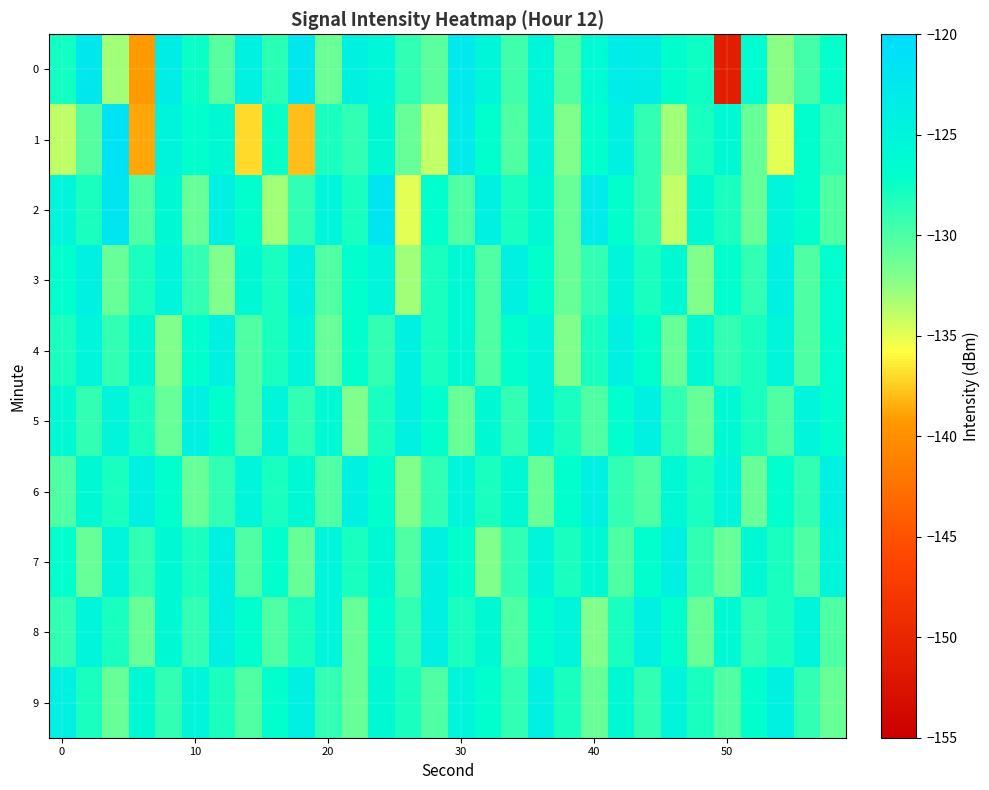

What is the maximum value shown in the chart?

-121.5